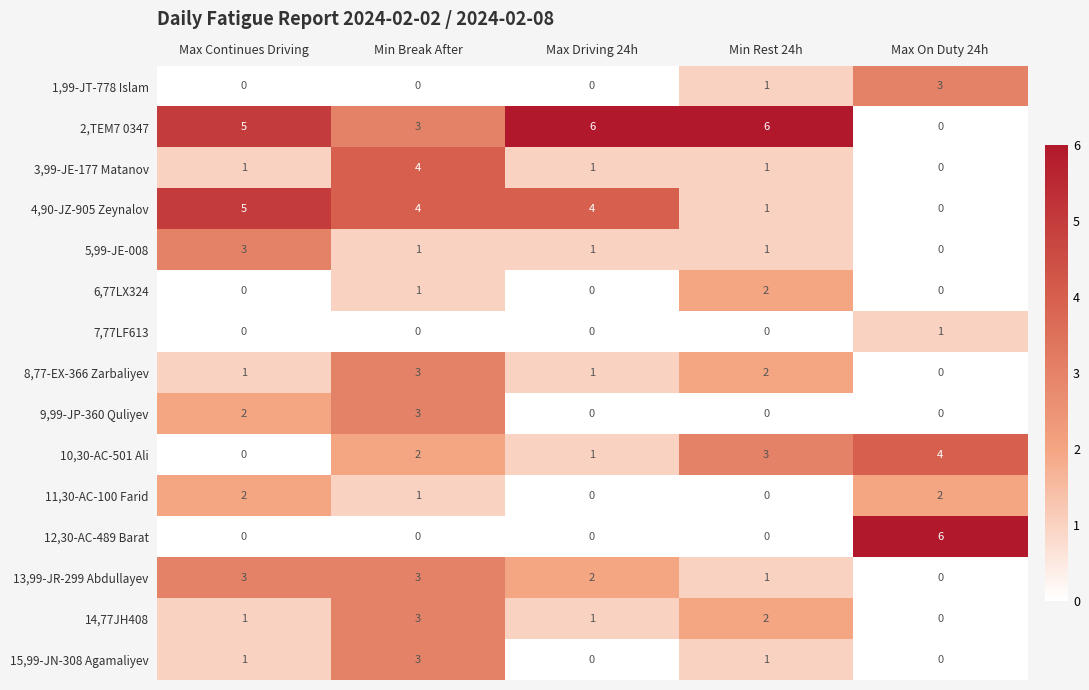

How many categories are shown in the chart?

5